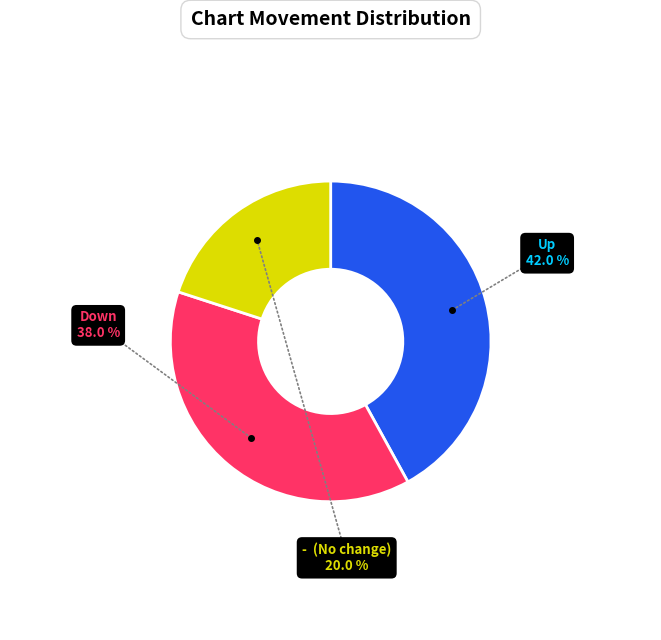

Does any single category account for the majority?

No